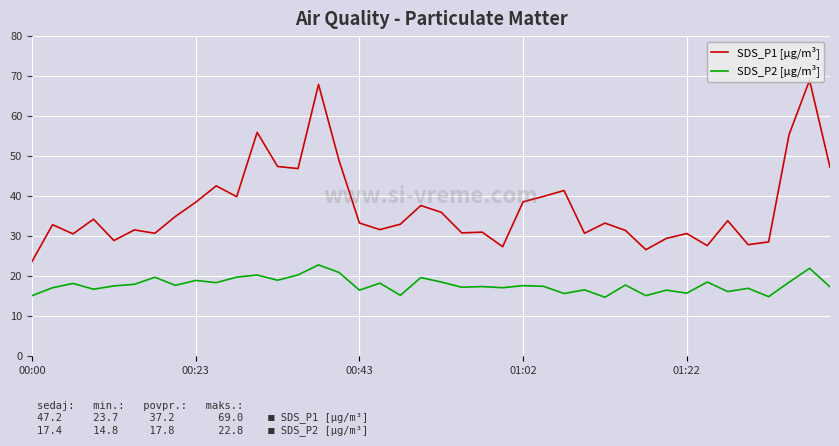

Which series has the widest spread of values?

SDS_P1 [µg/m³]